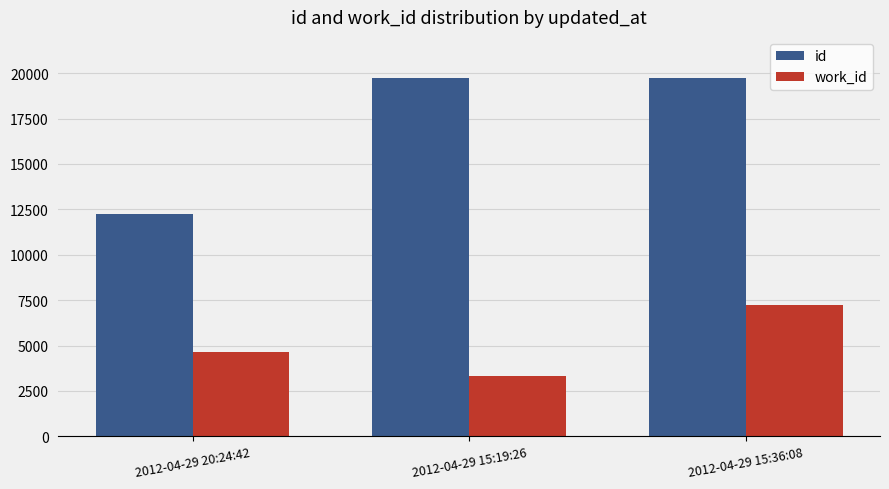

At which label is work_id closest to 5283?

2012-04-29 20:24:42